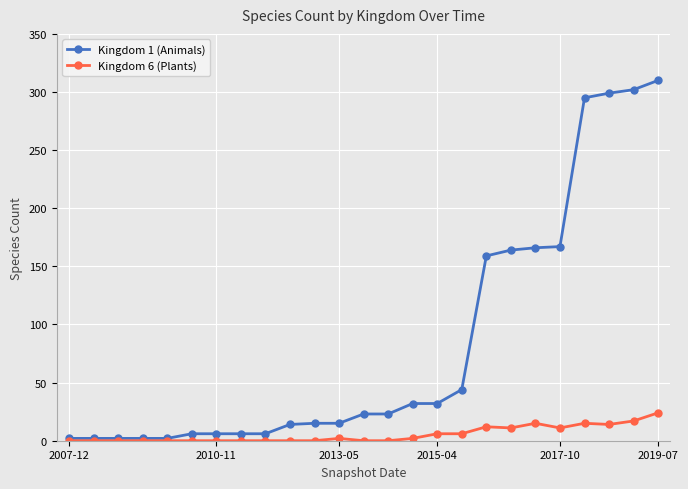

Which series has the largest total across all categories?

Kingdom 1 (Animals)